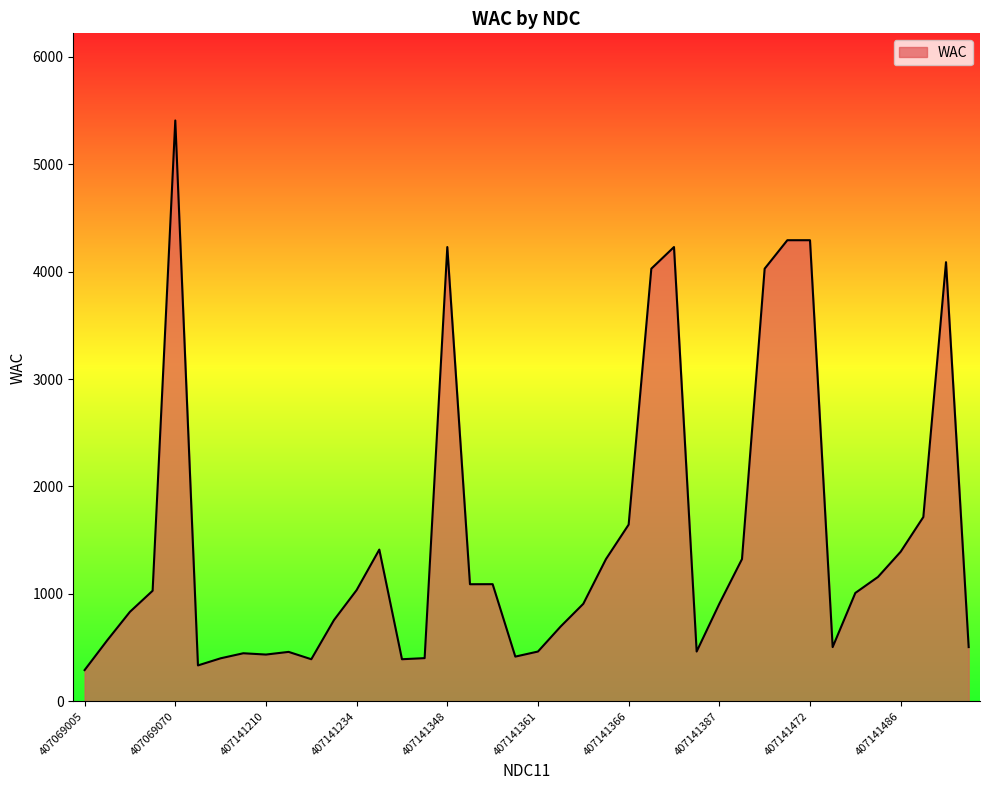

How many lines are shown in the chart?

1